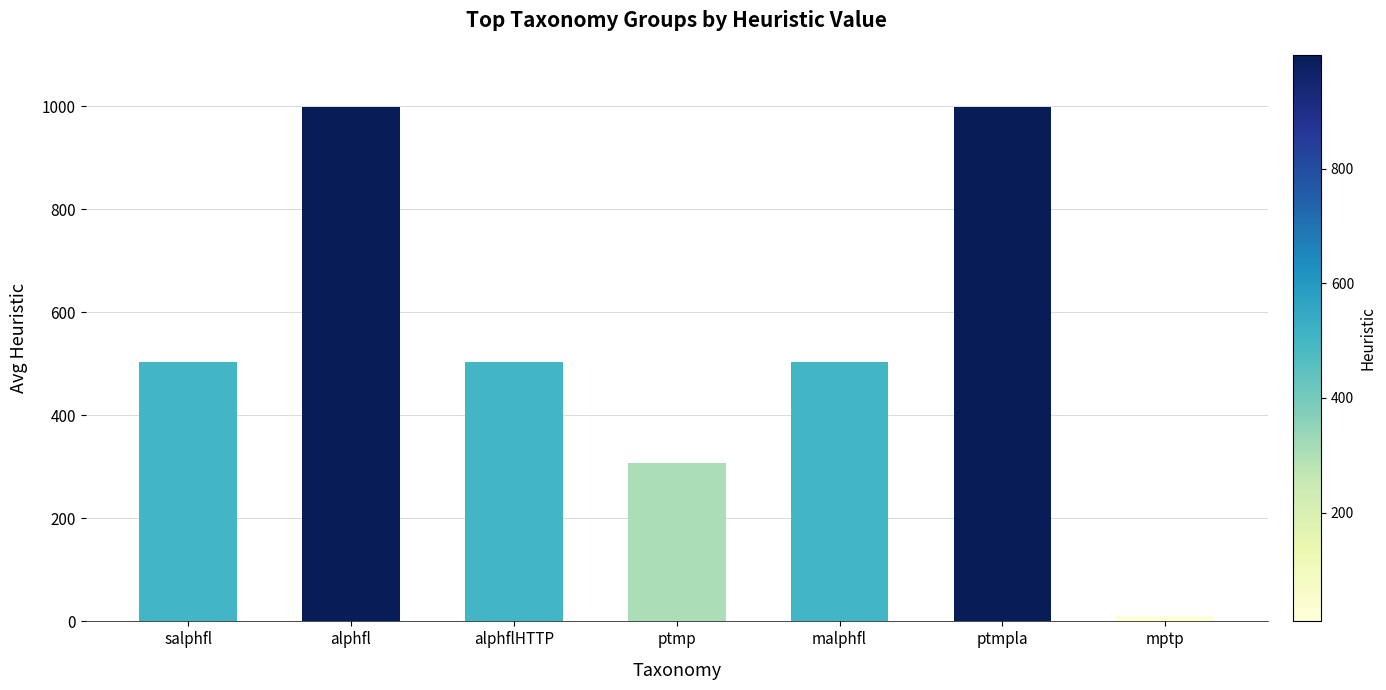

What is the value of the 3rd bar from the left?

503